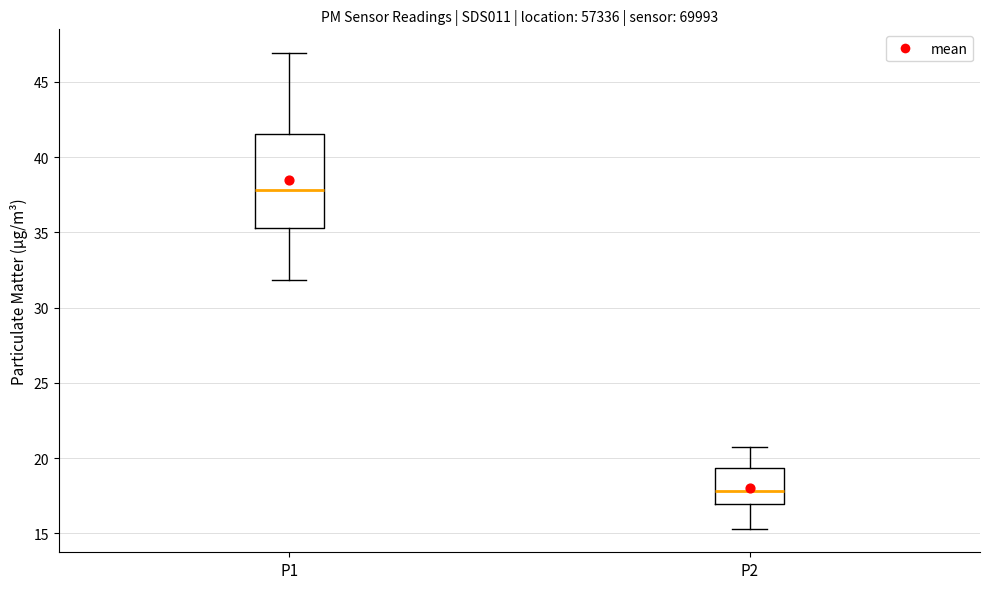

Reading left to right, transcribe this box plot: for each box, give where its median line is, the range the box spans, and where its two whiskers end, as read against the y-axis. The values are not printed on the chart, so give them approximately, as read against the axis.

P1: median 38.0, box 35.5 to 41.5, whiskers 32.0 to 47.0
P2: median 18.0, box 17.0 to 19.5, whiskers 15.5 to 21.0